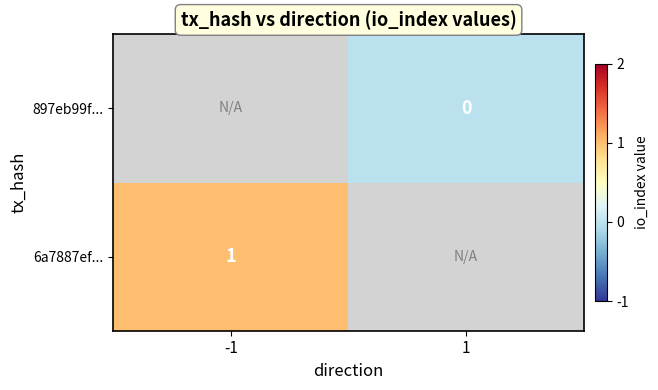

Between -1 and 1, which is larger?

1